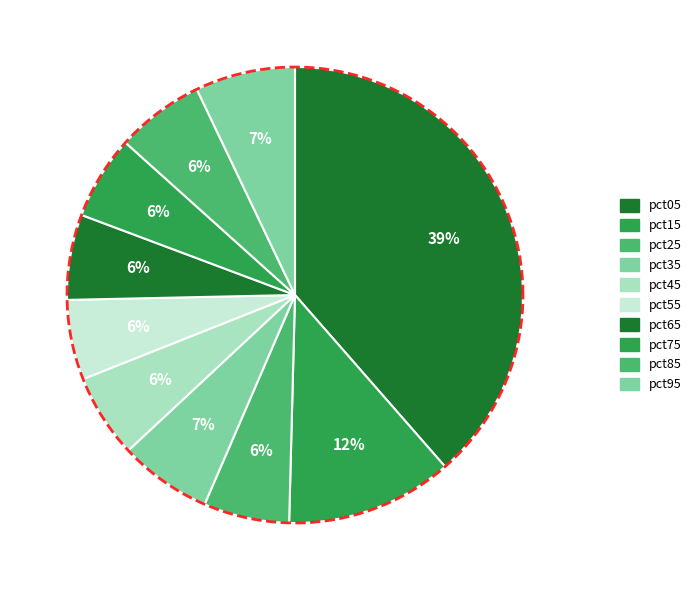

Is pct35 the majority of the pie?

No